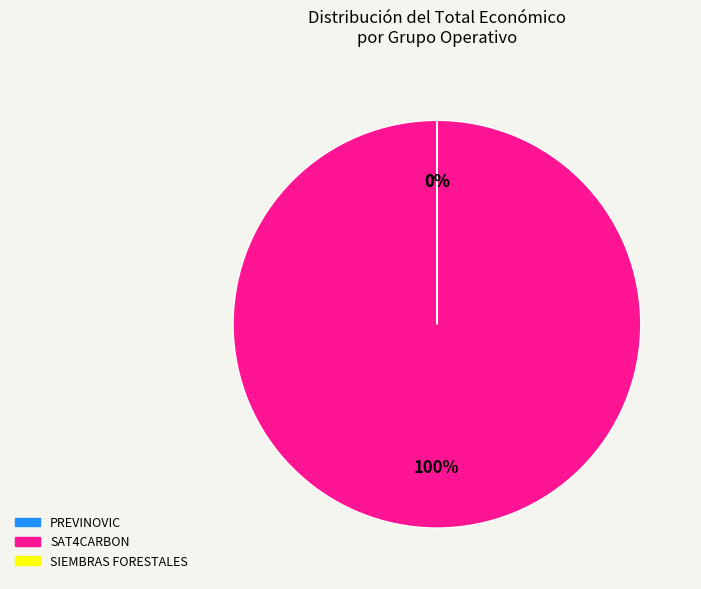

To the nearest percent, what is the average slice percentage?

33%